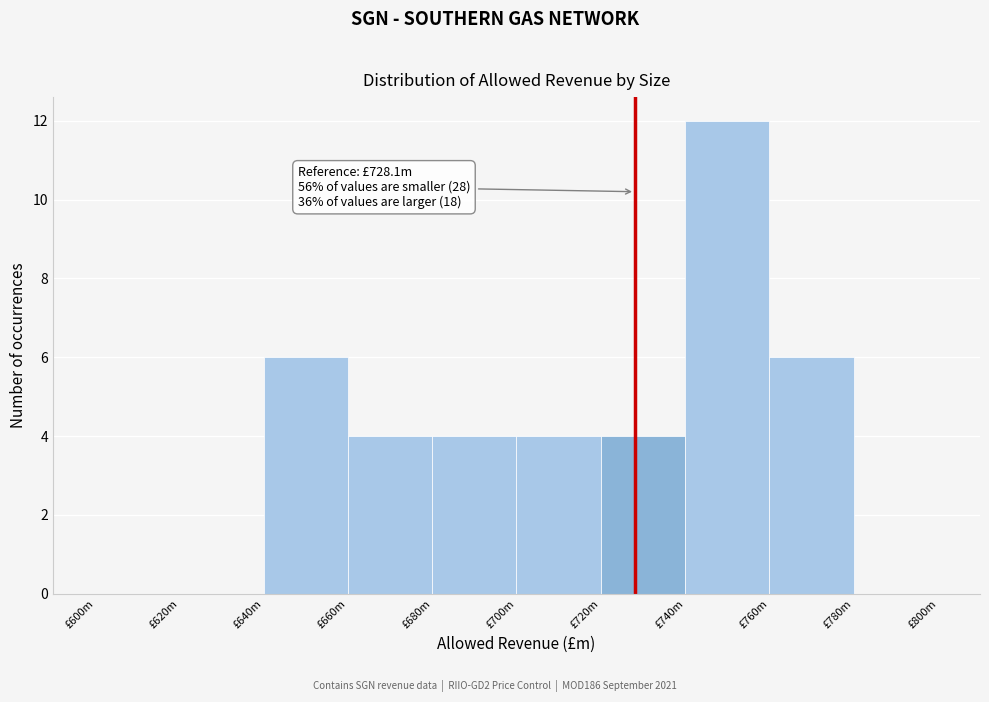

Reading left to right, what are all the values shown in this chart?

£600m=0	£620m=0	£640m=6	£660m=4	£680m=4	£700m=4	£720m=4	£740m=12	£760m=6	£780m=0